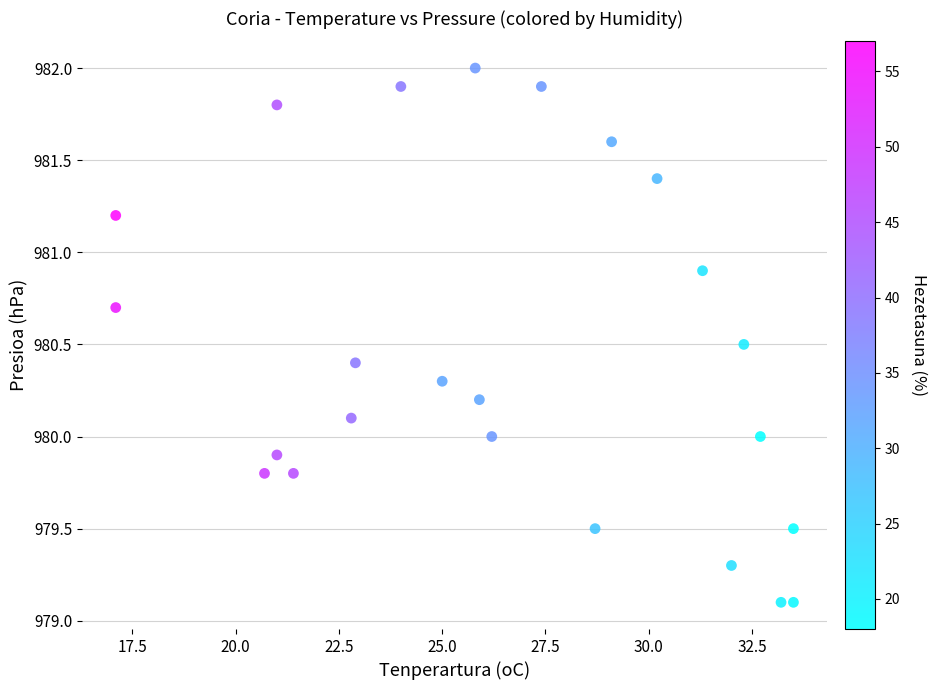

What is the range of Y values (max minus min)?

2.9